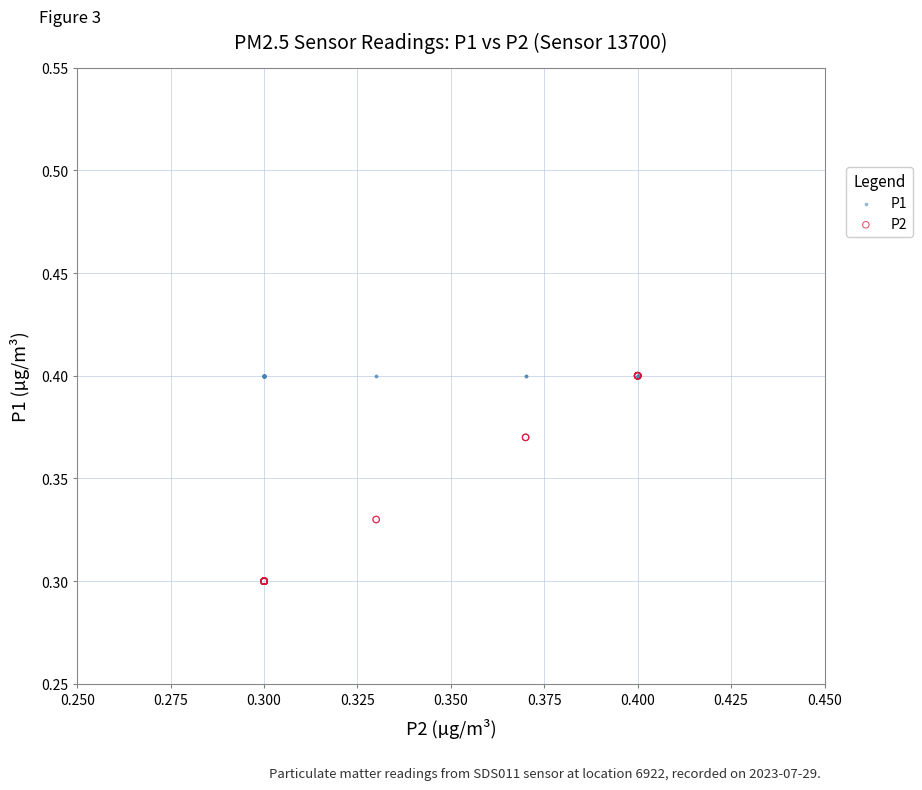

What are all the series names shown in the legend?

P1, P2